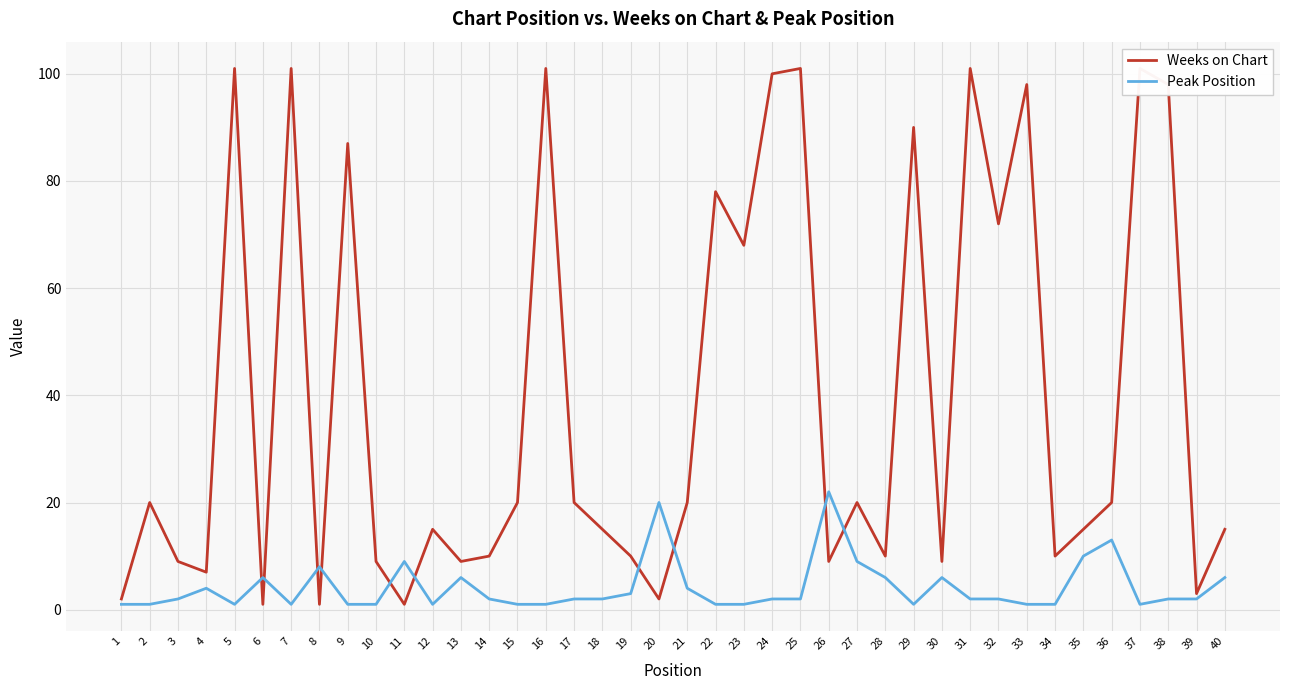

What is the total value across all series at 34?

11